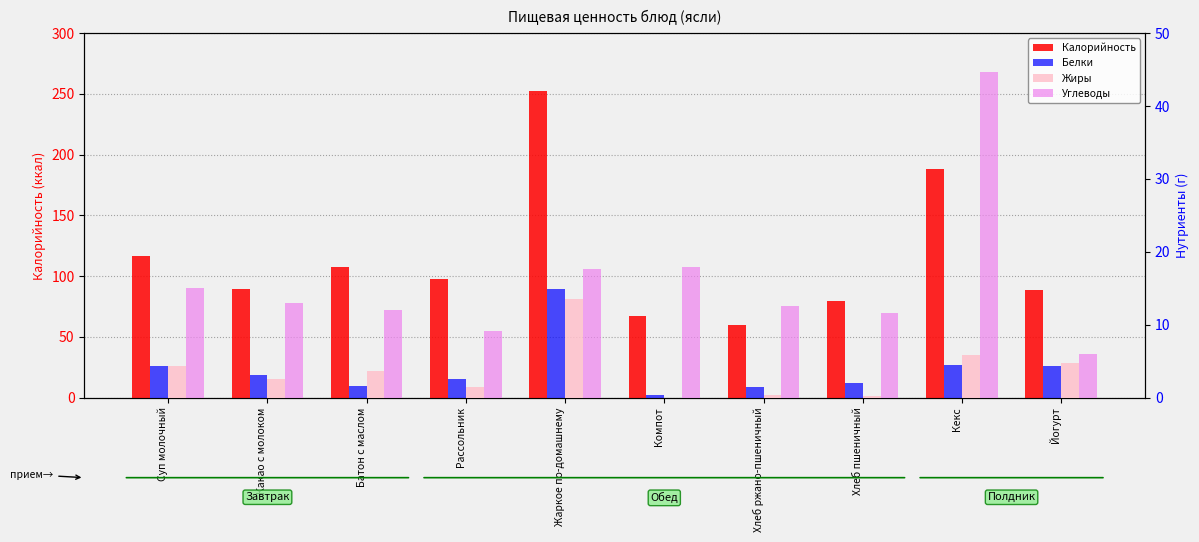

How many groups of bars are there?

10